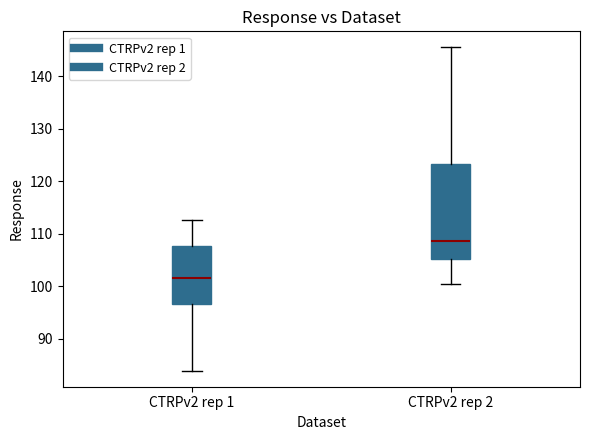

Reading left to right, read every box against the y-axis: the position of its median line, the range the box covers, and the ends of its whiskers. The values are not printed on the chart, so give them approximately, as read against the axis.

CTRPv2 rep 1: median 102, box 97 to 108, whiskers 84 to 113
CTRPv2 rep 2: median 109, box 105 to 123, whiskers 100 to 146